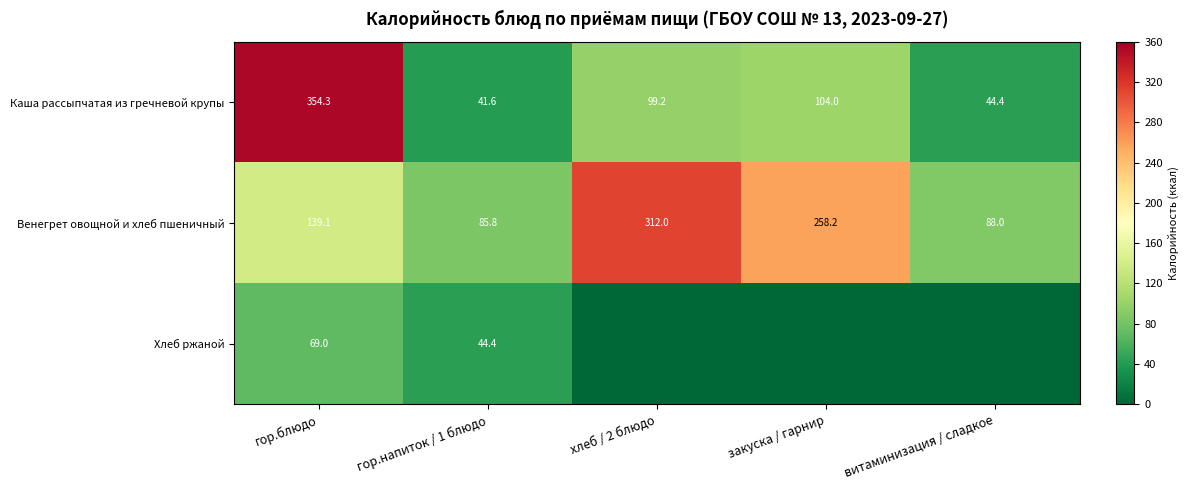

Is it true that Хлеб ржаной equals 69.0 at гор.блюдо?

True